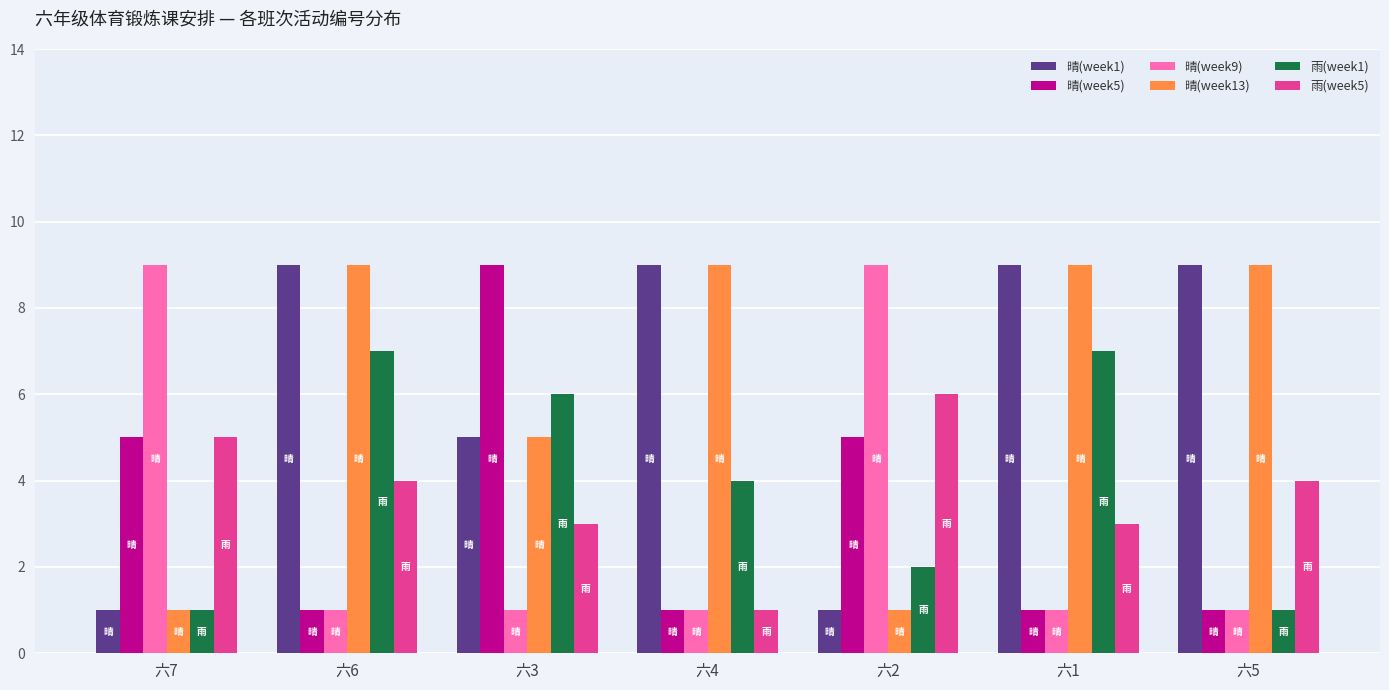

Is it true that 雨(week5) equals 1 at 六1?

False